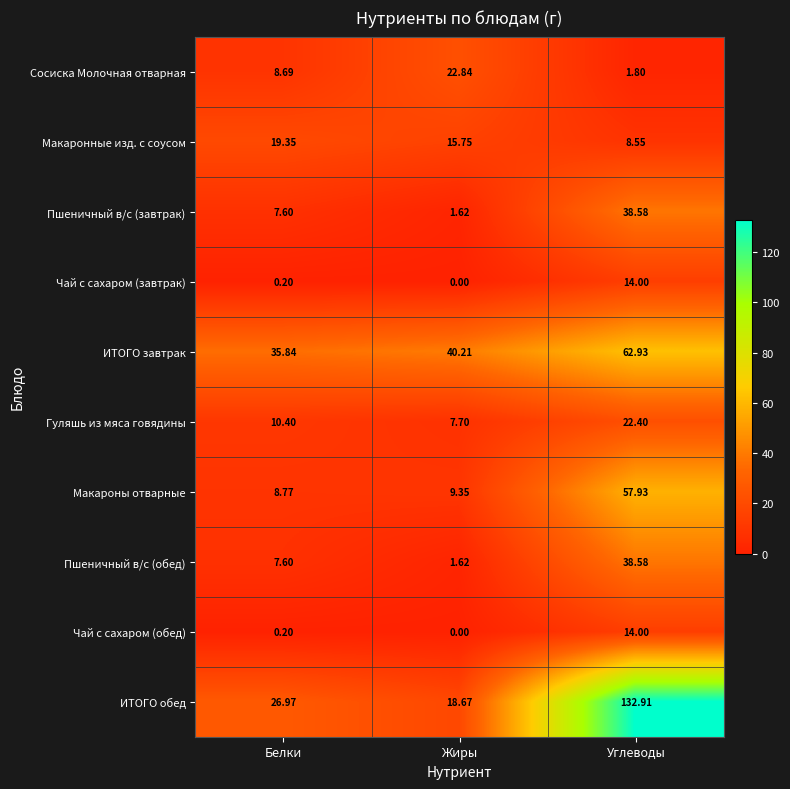

How many categories are shown in the chart?

3